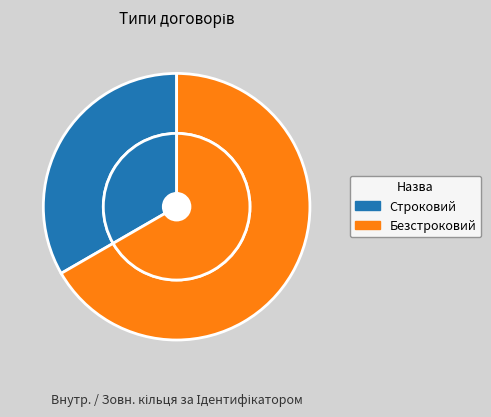

Which slice is the smallest?

Строковий